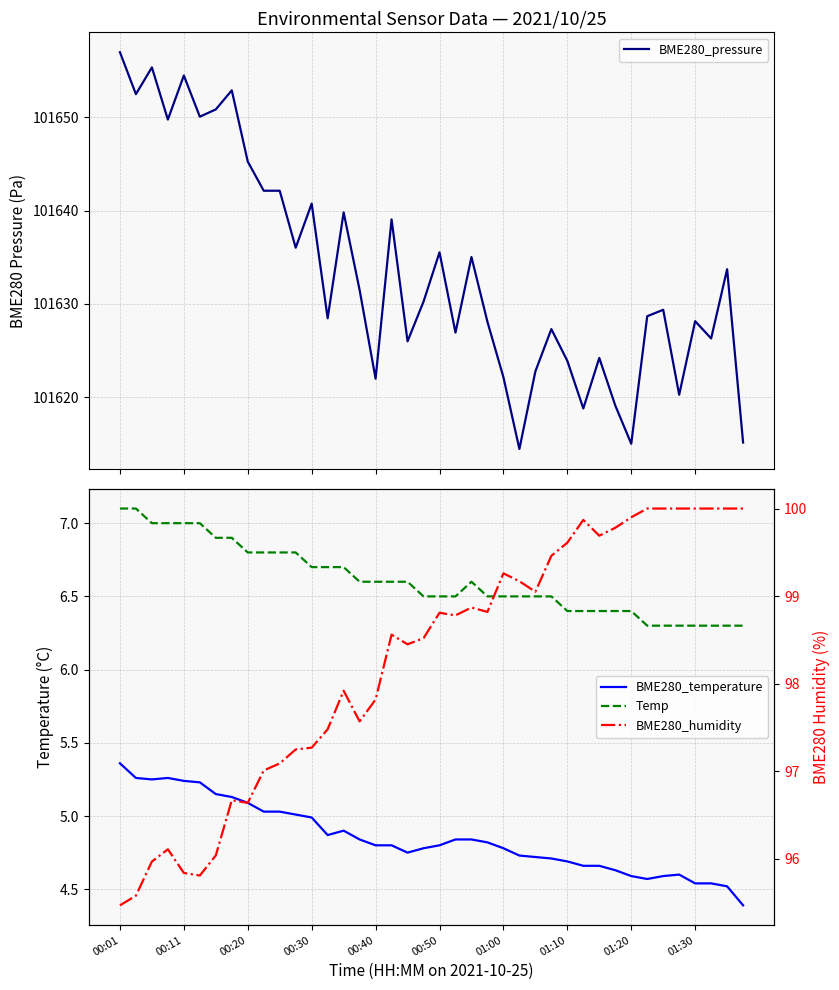

True or false: BME280_pressure and BME280_temperature intersect in this chart.

False